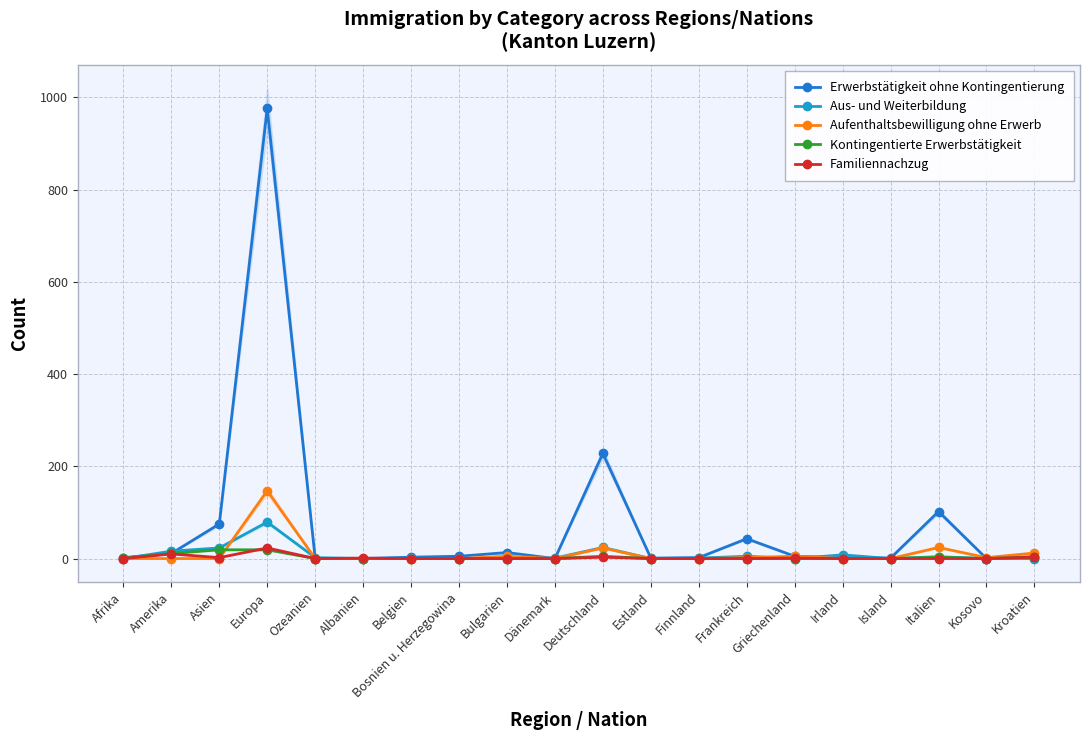

How many interior local peaks does the Familiennachzug series have?

5